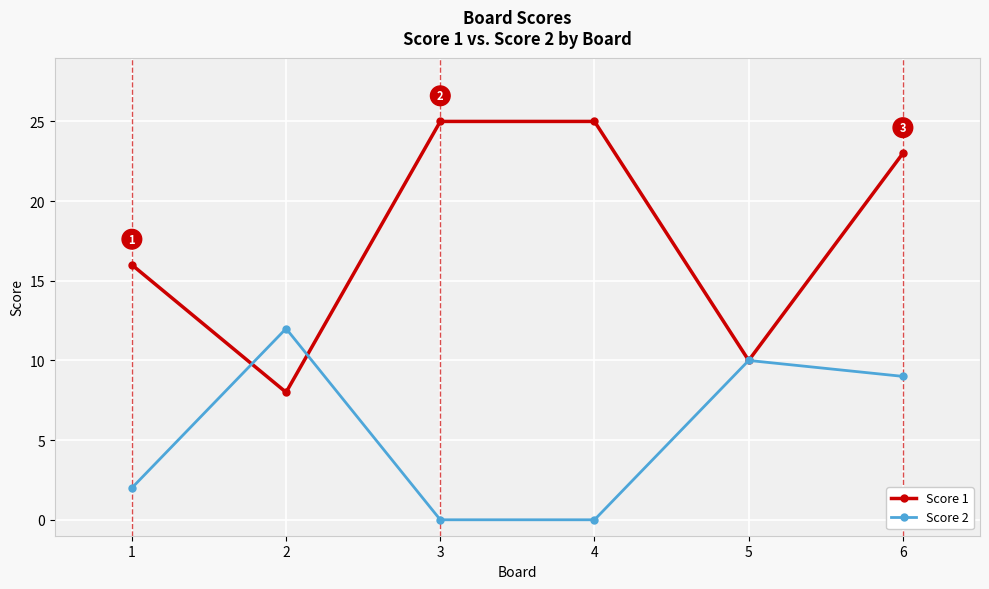

Reading left to right, transcribe all the data shown in this chart.

Score 1: 1=16	2=8	3=25	4=25	5=10	6=23
Score 2: 1=2	2=12	3=0	4=0	5=10	6=9